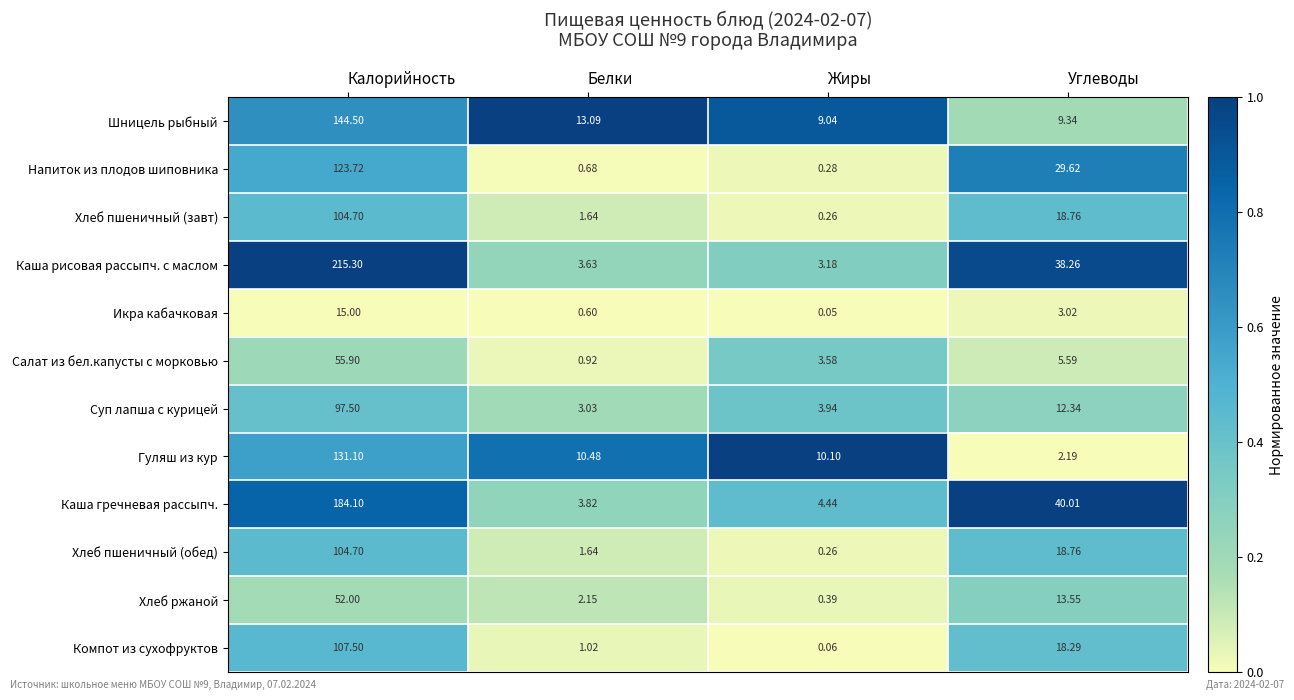

Which series has the largest total across all categories?

Каша рисовая рассыпч. с маслом